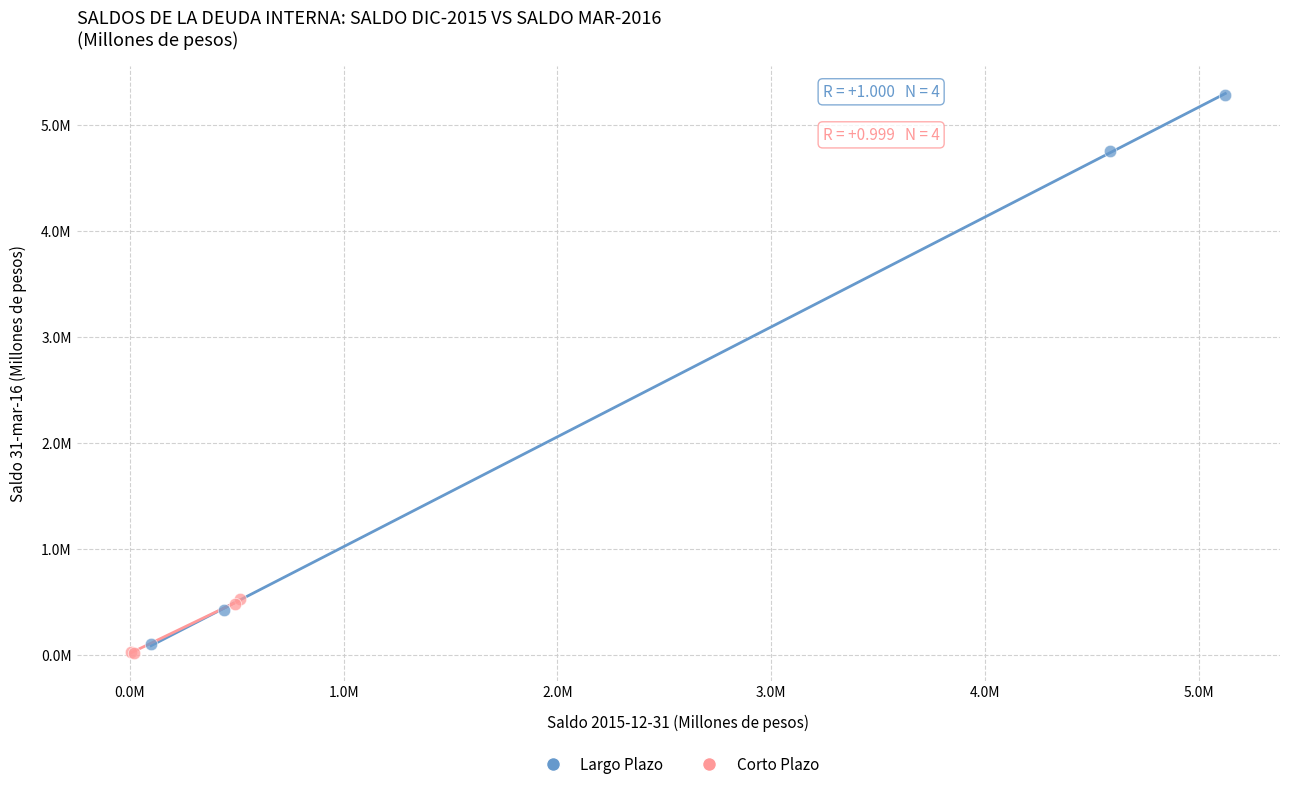

Which series reaches the minimum Y coordinate?

Corto Plazo